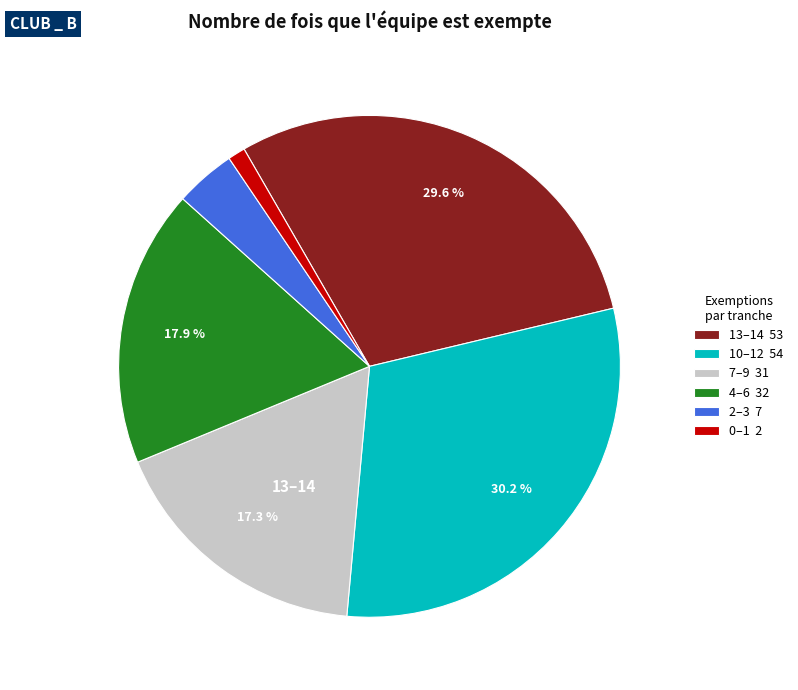

Is there a majority slice in this chart?

No